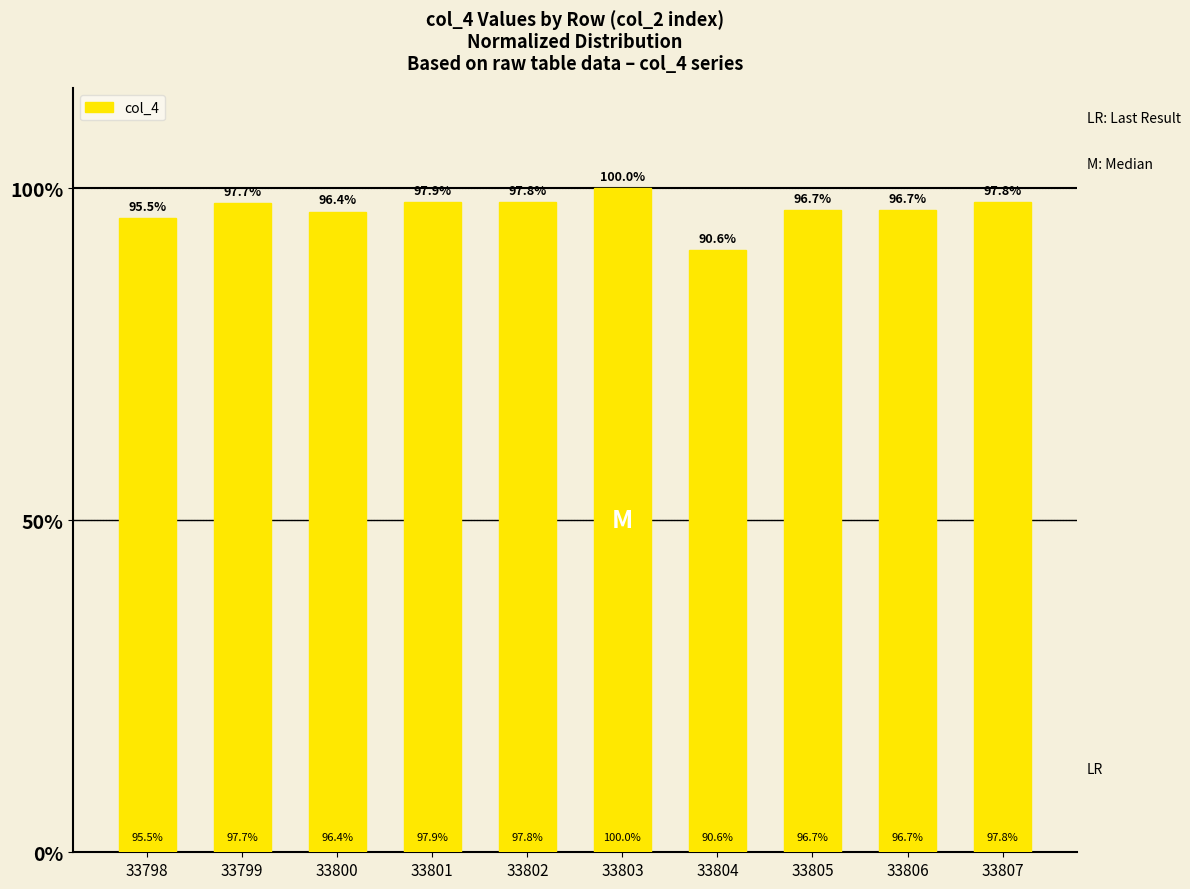

Between 33801 and 33804, which is larger?

33801